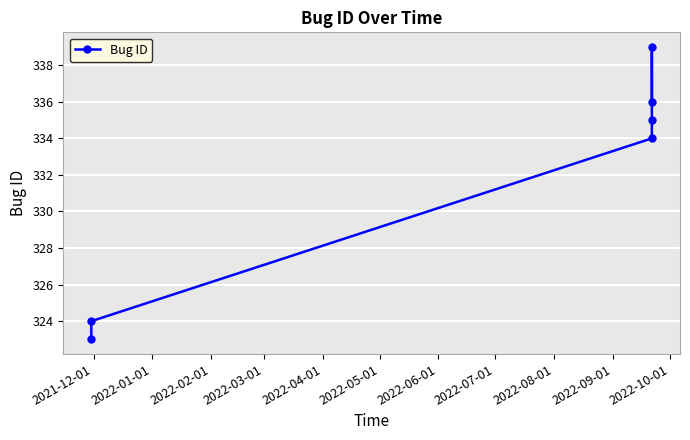

What is the sum of all values?

1991